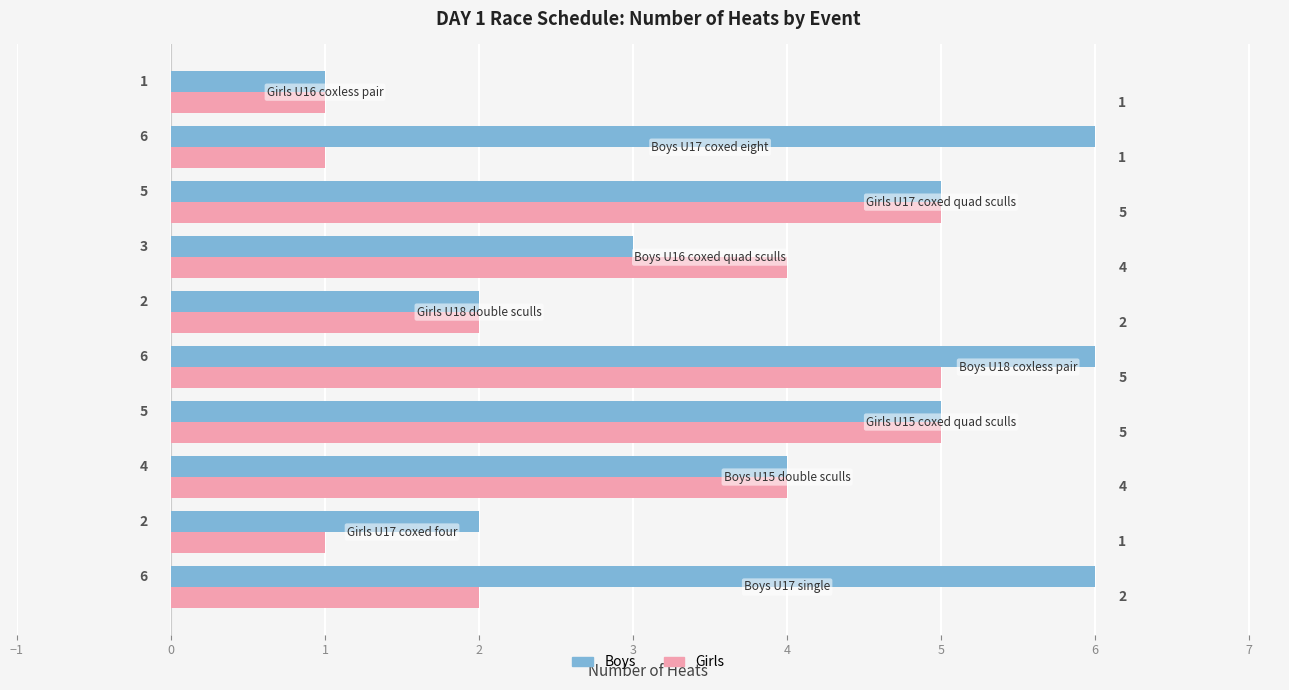

Which series has the largest total across all categories?

Boys